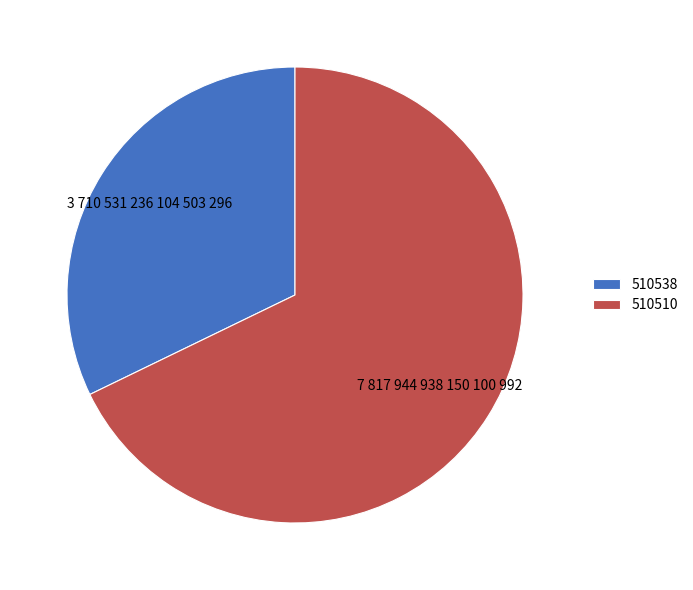

How many slices are in this pie chart?

2